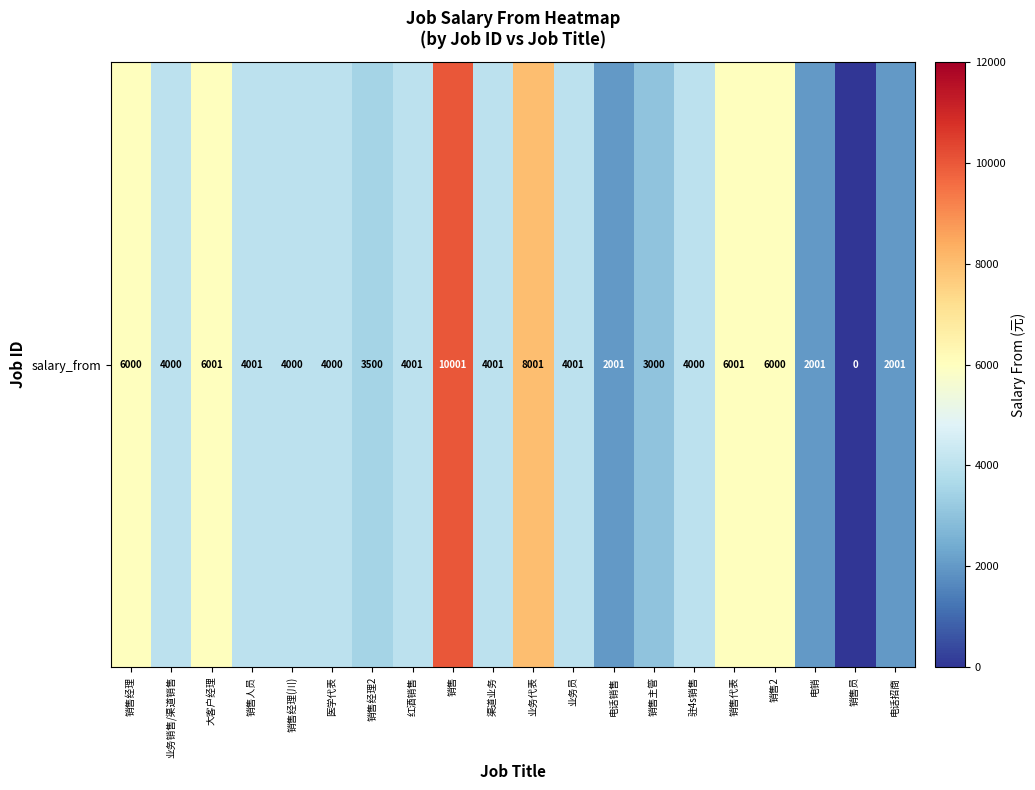

At which label does the data first exceed 4001?

销售经理